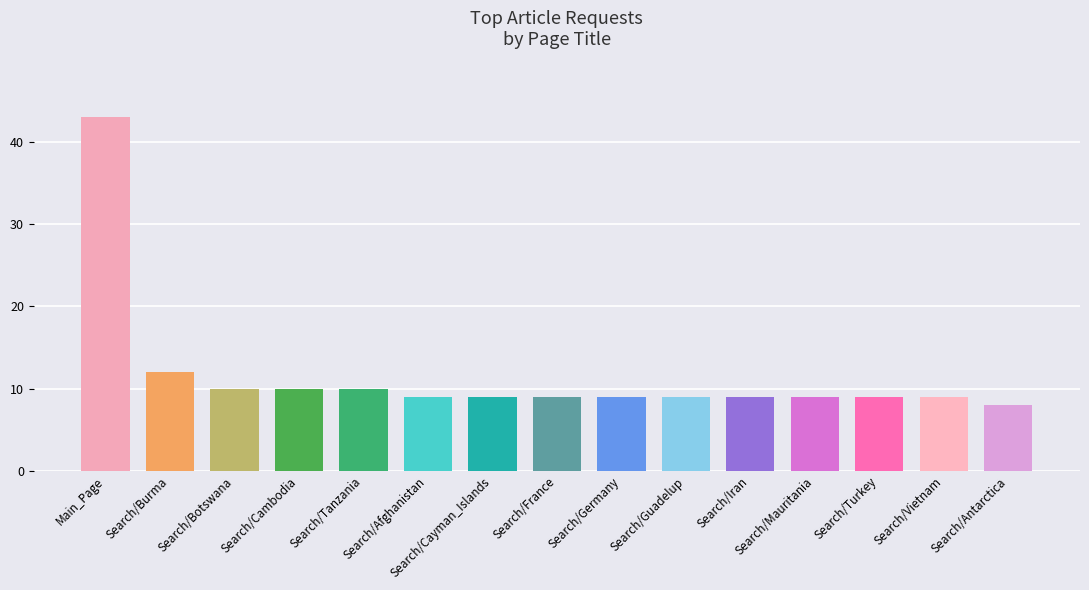

Reading left to right, list all the values displayed in this chart.

43	12	10	10	10	9	9	9	9	9	9	9	9	9	8